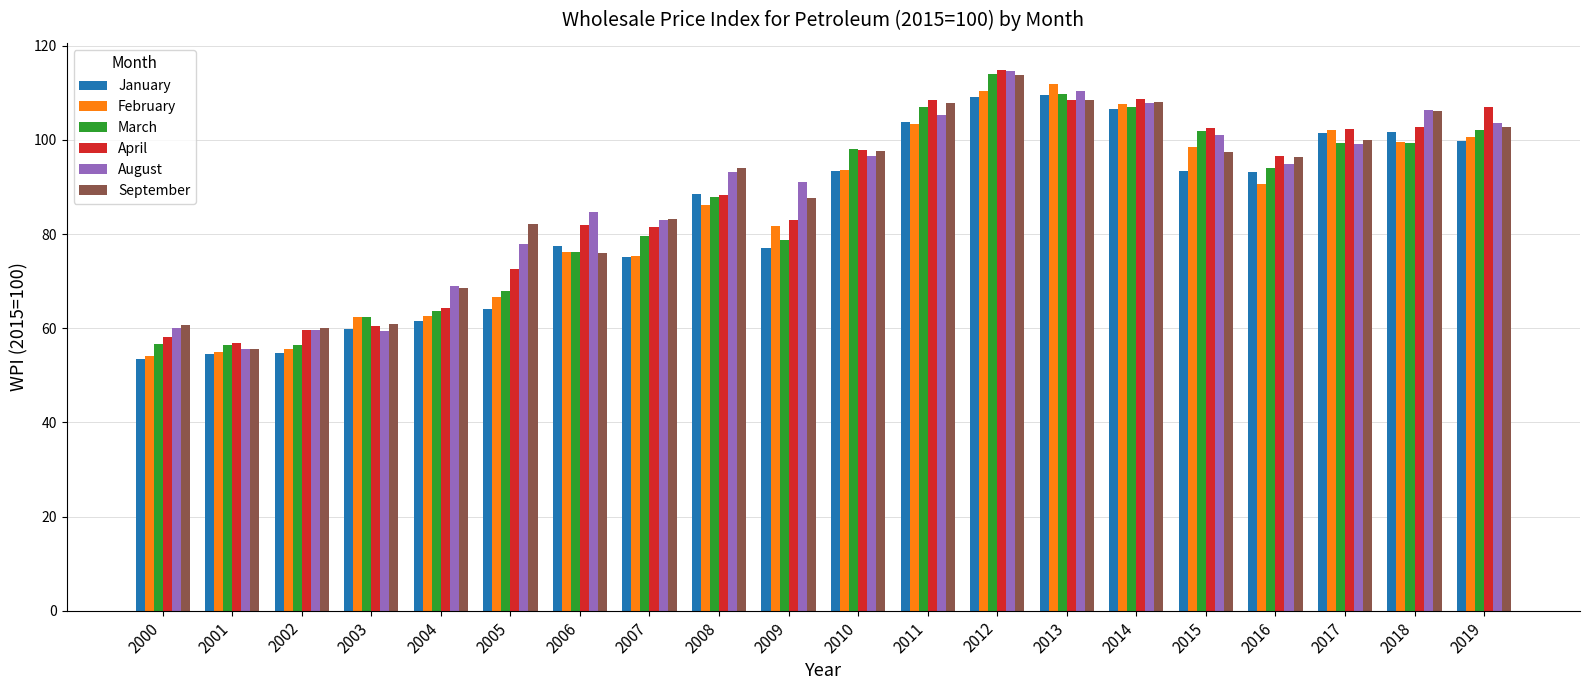

What is the difference between the maximum and second lowest values in the August series?

55.2